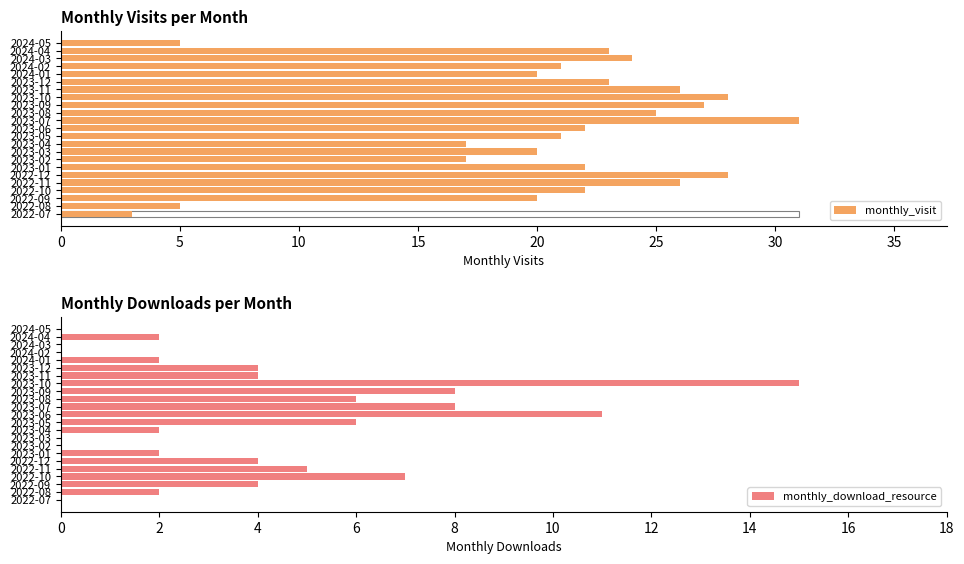

What is the highest value of the monthly_download_resource series?

15